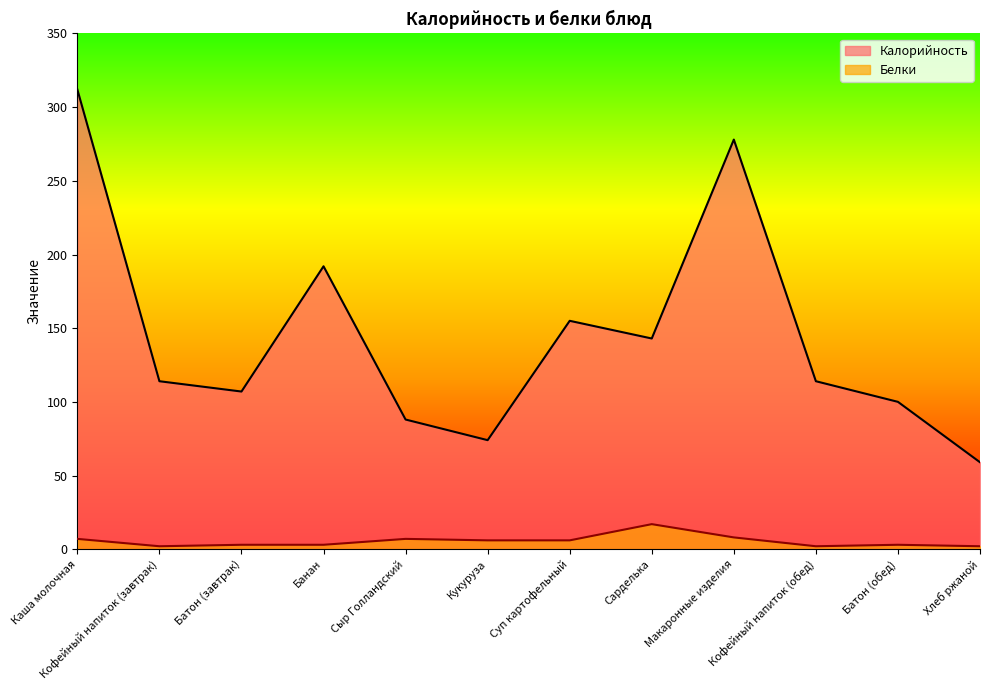

True or false: Калорийность has a value of 153 at Кофейный напиток (завтрак).

False